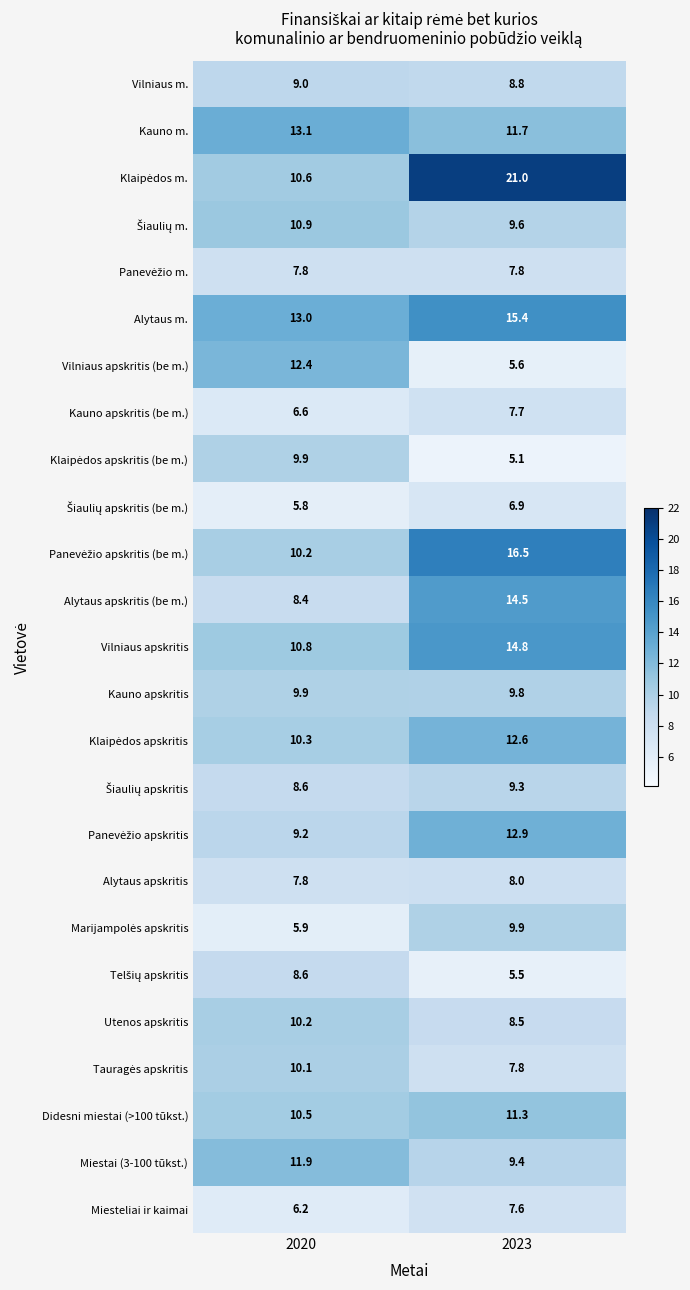

What is the average value of the Vilniaus m. series?

8.9